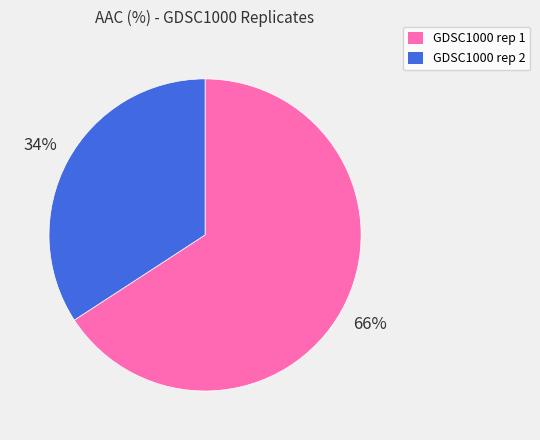

True or false: GDSC1000 rep 1 accounts for 76% of the total.

False